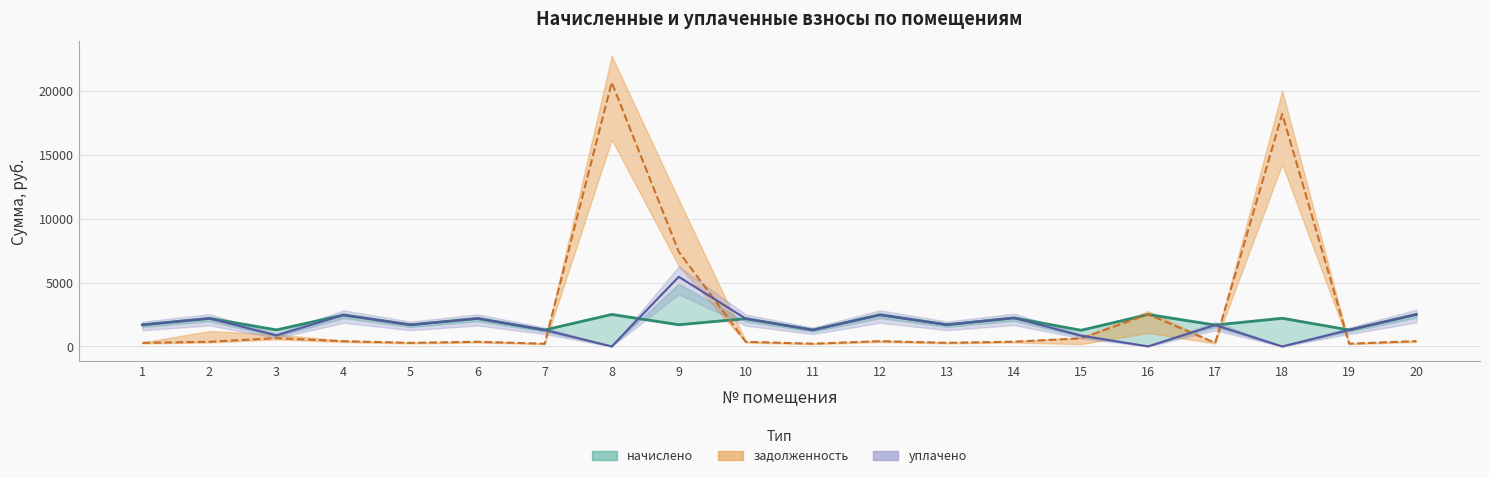

True or false: уплачено has more than 0 points higher than both neighbors.

True